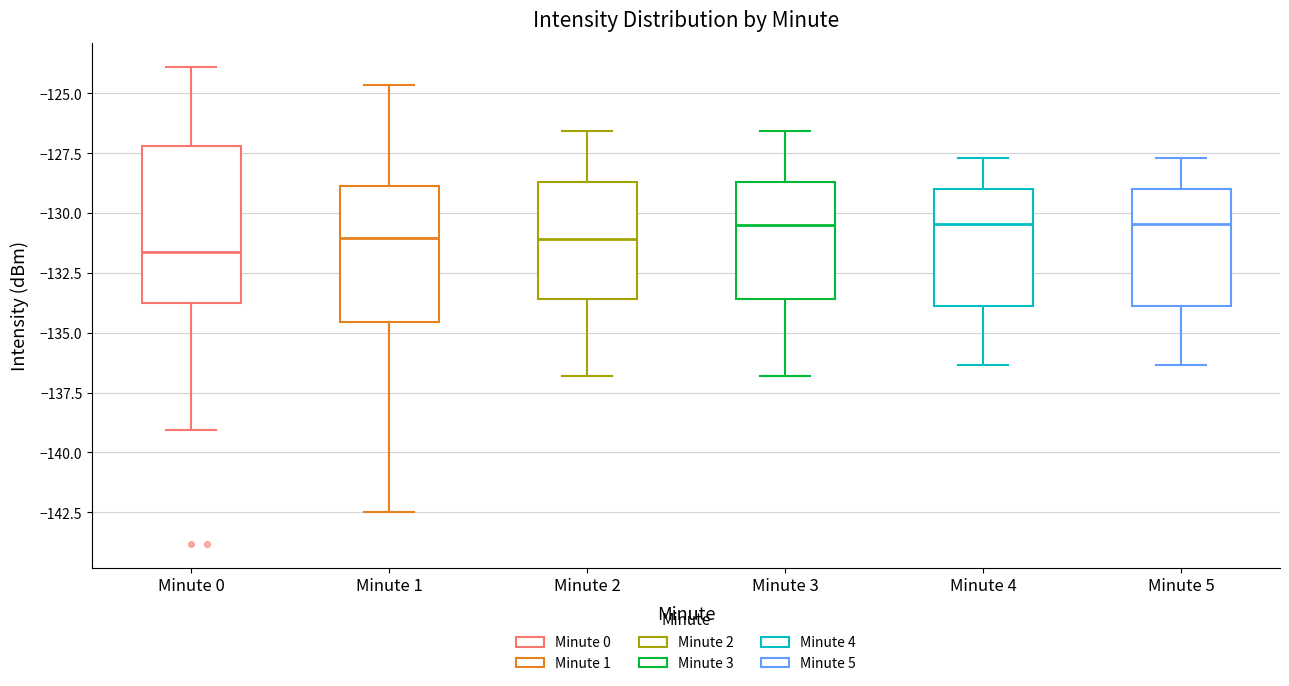

Which box has the lowest median line?

Minute 0